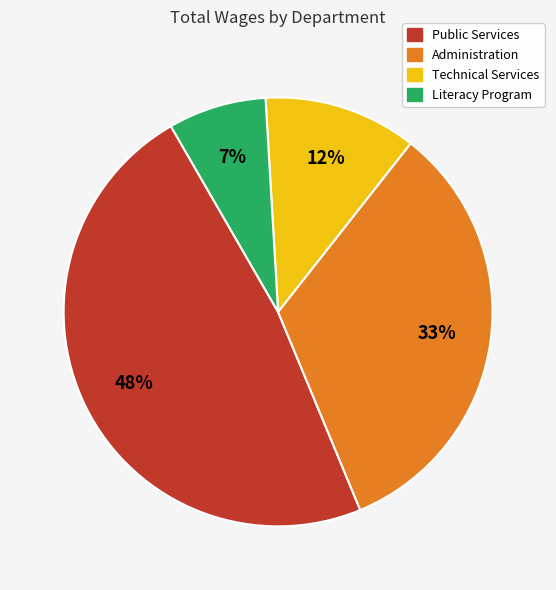

Is there any slice that represents more than half of the pie?

No